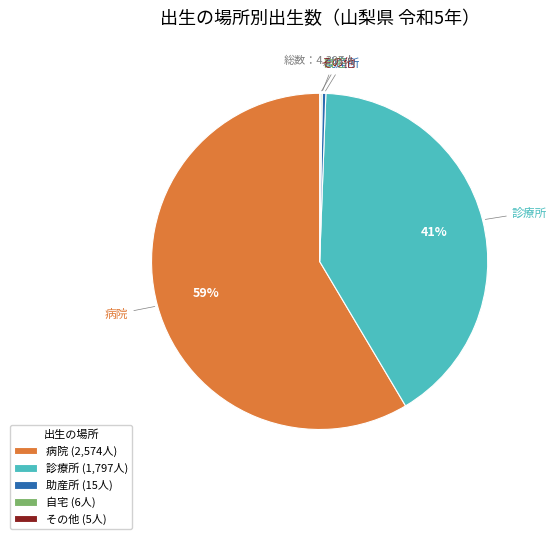

Is the sum of 診療所 and 病院 greater than half?

Yes